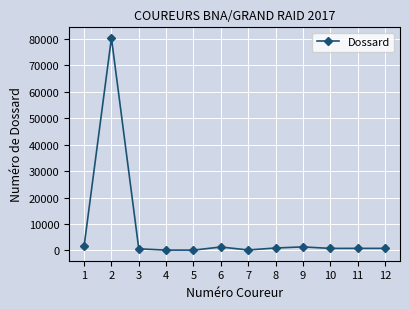

How many data points are less than 803?

6